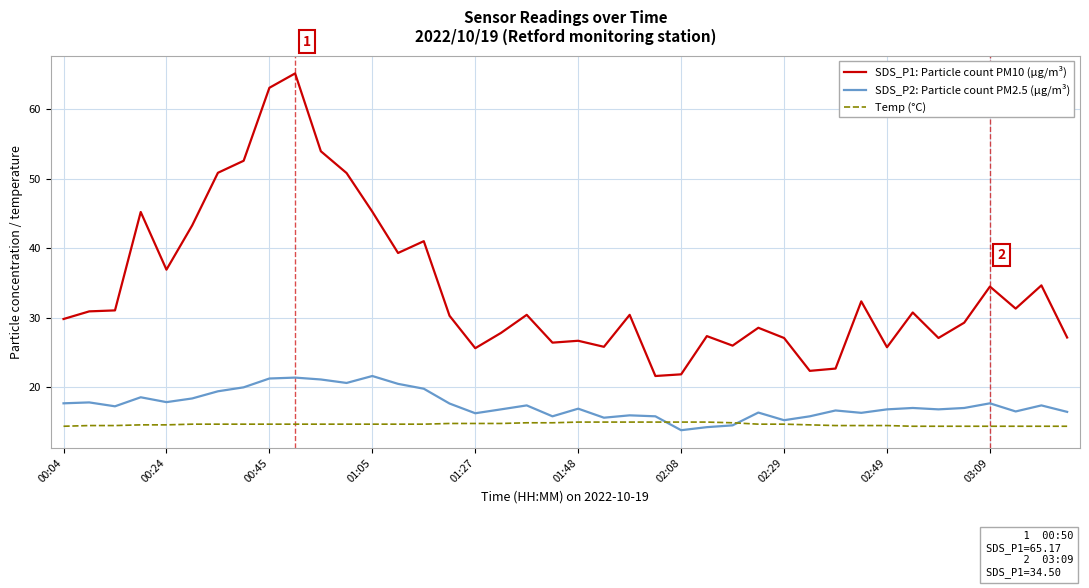

Which series has the largest total across all categories?

SDS_P1: Particle count PM10 (µg/m³)